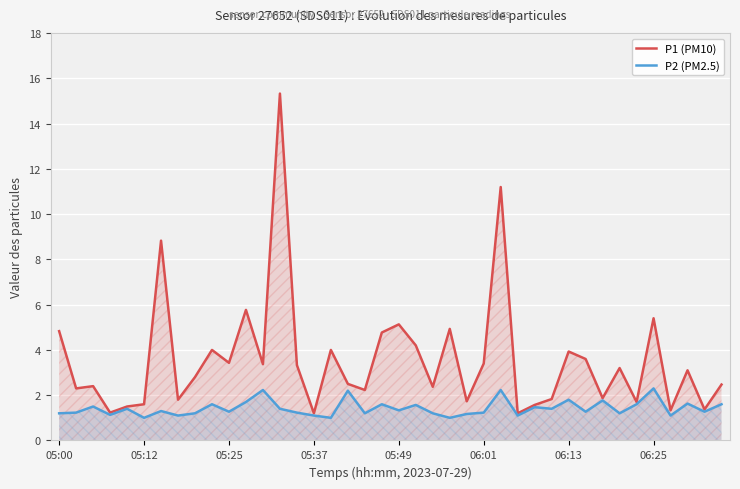

What is the difference between the P2 (PM2.5) values at 05:37 and 05:25?

0.2